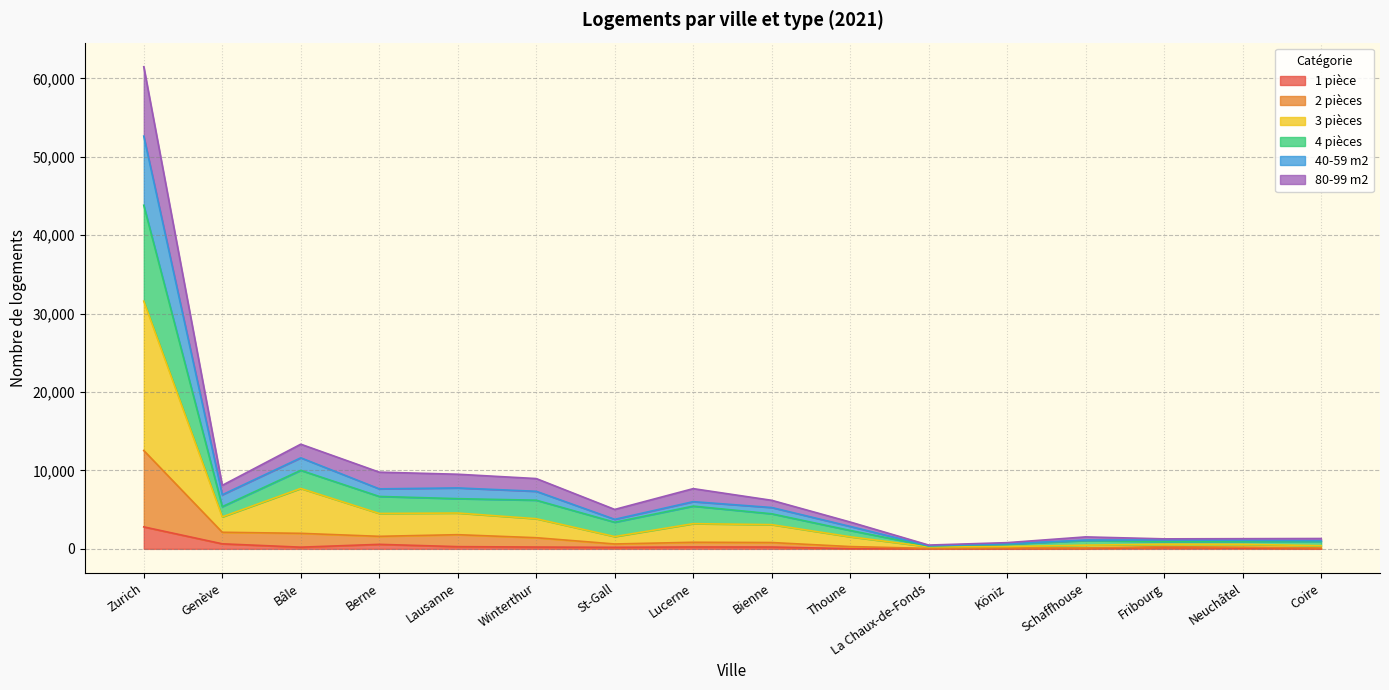

How many categories are shown in the chart?

16